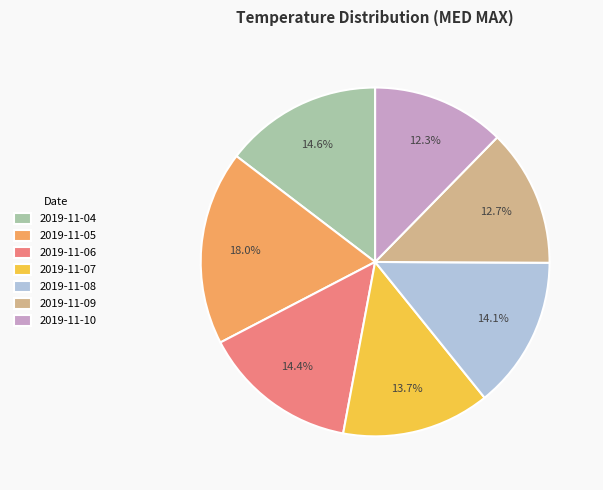

Between 2019-11-07 and 2019-11-04, which is larger?

2019-11-04